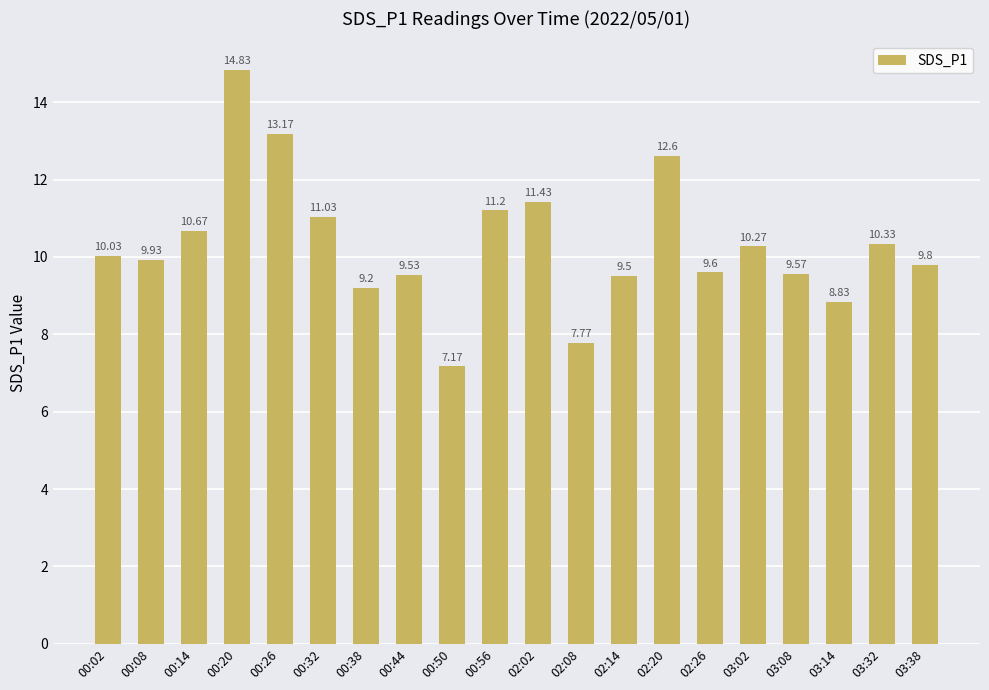

What is the change in value from 00:50 to 02:14?

+2.3